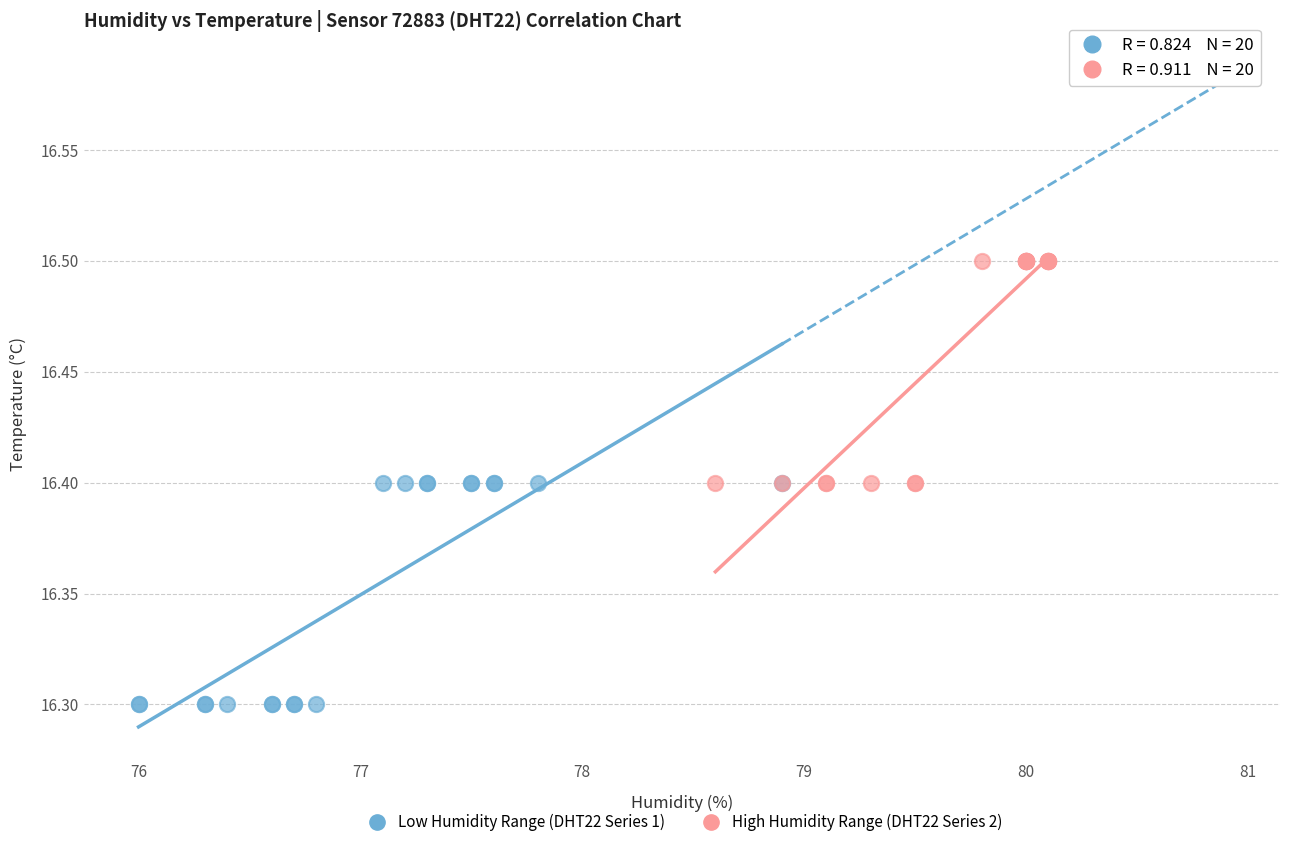

Which series contains the lowest Y value?

Low Humidity Range (DHT22 Series 1)